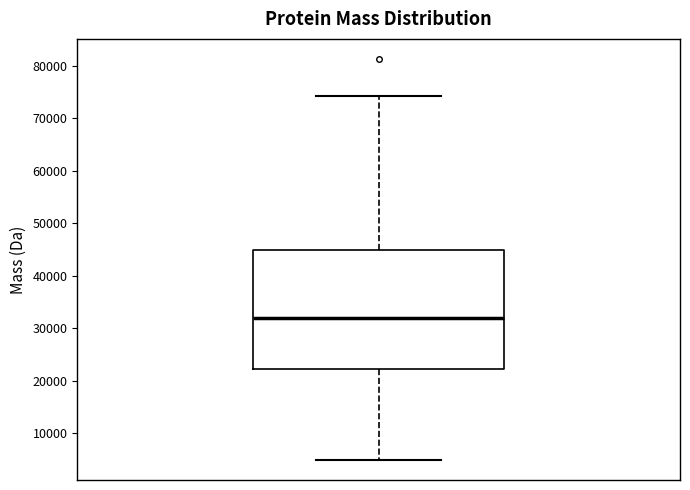

Read this box plot against the y-axis: the position of the median line, the range covered by the box, and the ends of both whiskers. The values are not printed on the chart, so give them approximately, as read against the axis.

median 32000, box 22000 to 45000, whiskers 5000 to 74000